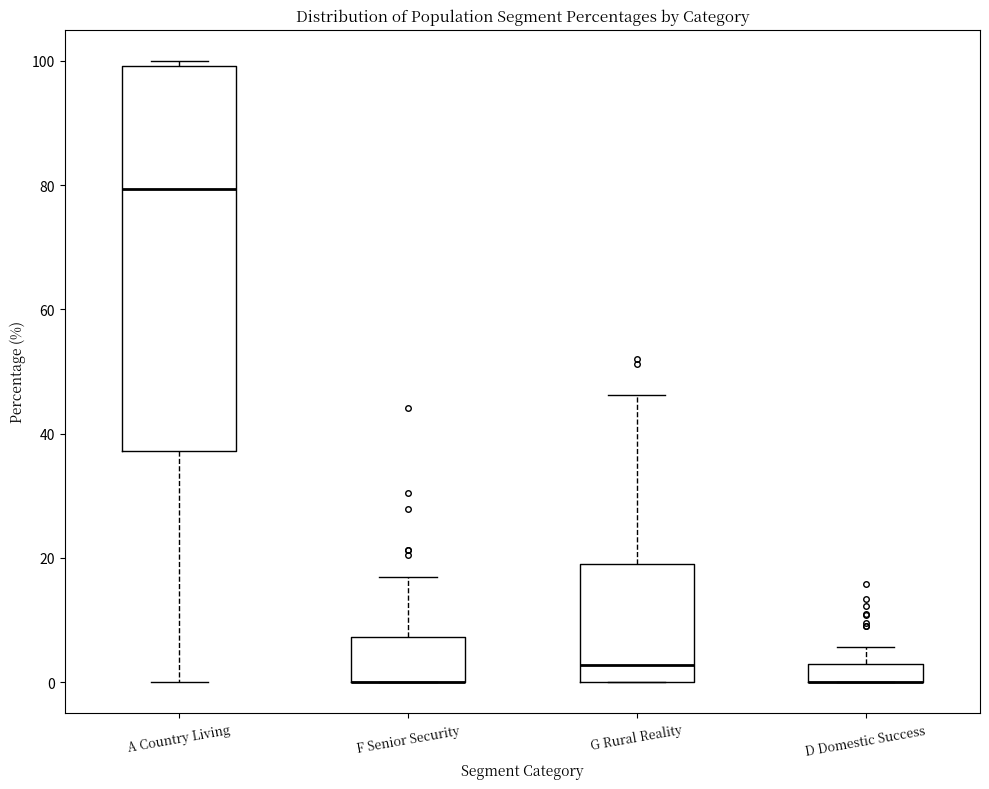

Where is the lower edge of the box for G Rural Reality on the y-axis? The values are not printed on the chart, so give them approximately, as read against the axis.

0